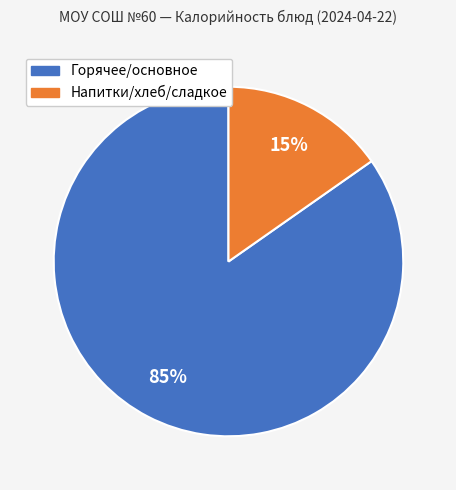

To the nearest percent, what is the average slice percentage?

50%